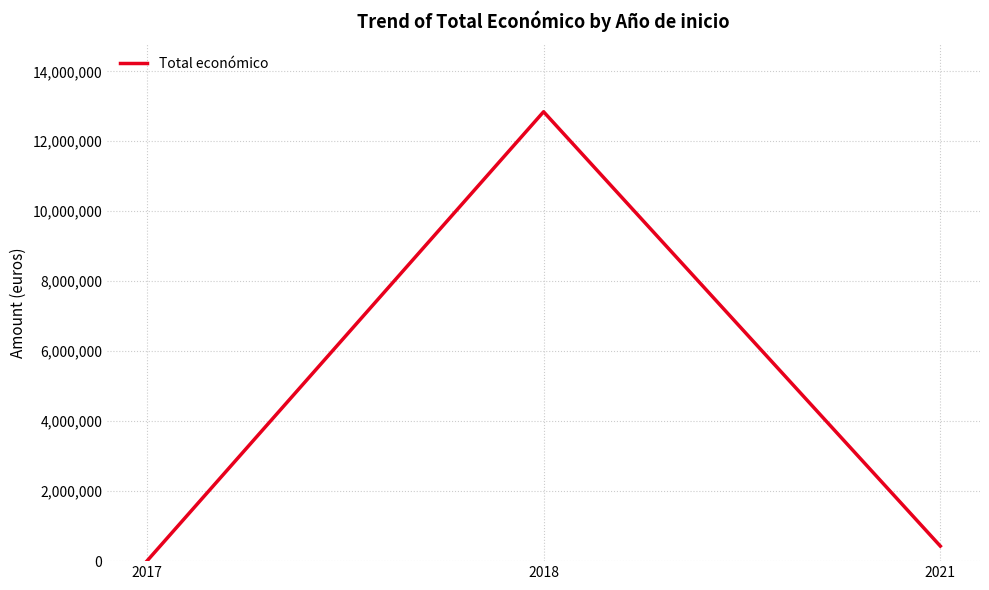

True or false: the data shows 0 at 2017.

True